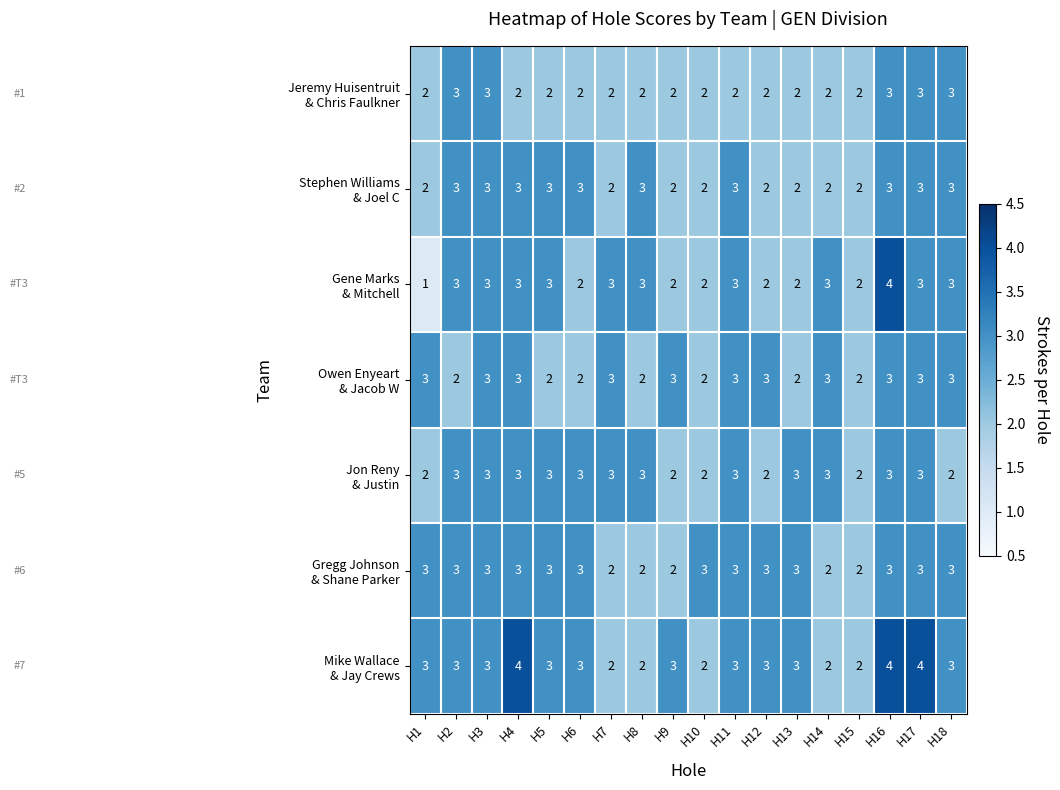

What is the total value across all series at H18?

20